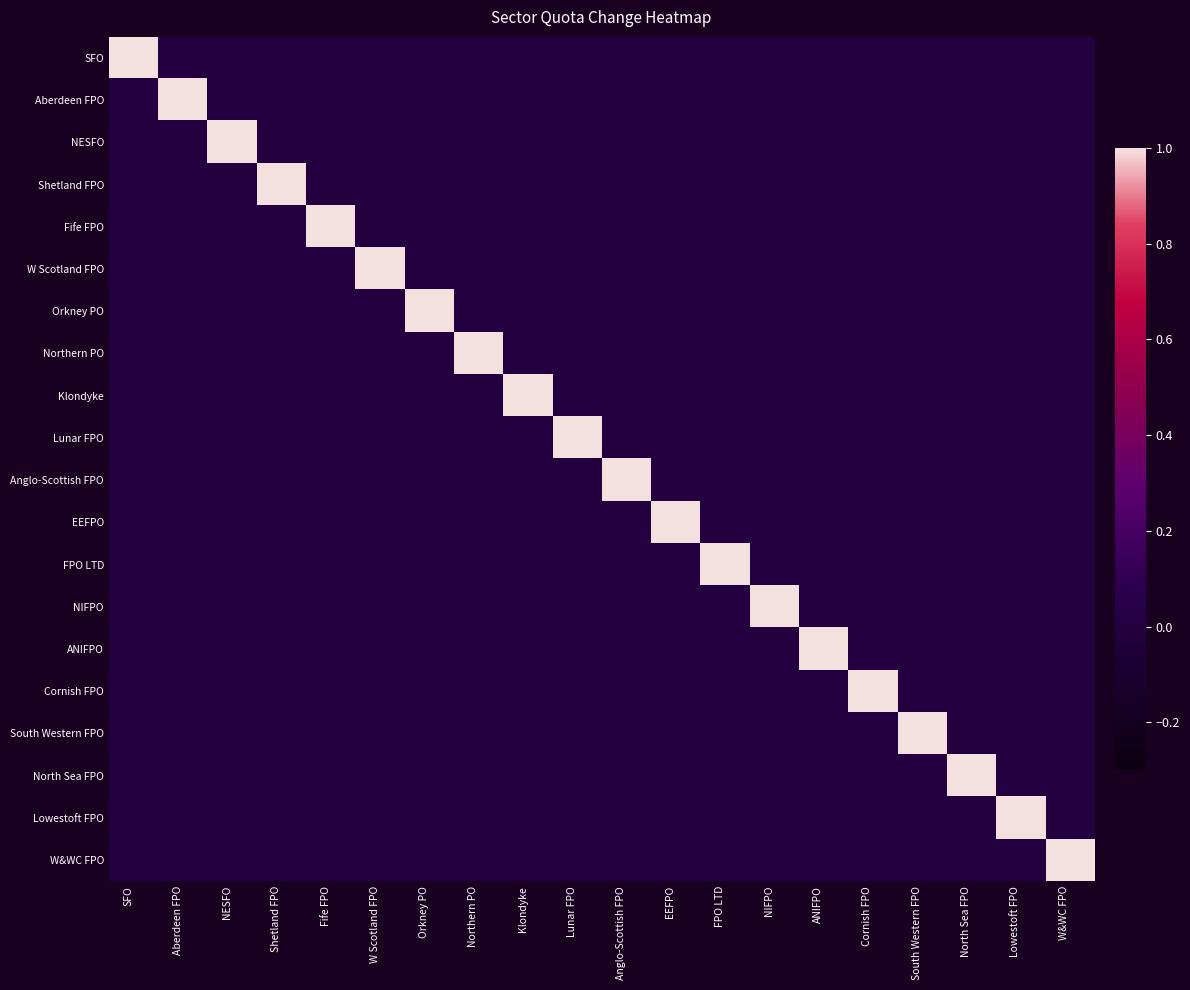

Reading right to left, transcribe all the data shown in this chart.

SFO: W&WC FPO=0	Lowestoft FPO=0	North Sea FPO=0	South Western FPO=0	Cornish FPO=0	ANIFPO=0	NIFPO=0	FPO LTD=0	EEFPO=0	Anglo-Scottish FPO=0	Lunar FPO=0	Klondyke=0	Northern PO=0	Orkney PO=0	W Scotland FPO=0	Fife FPO=0	Shetland FPO=0	NESFO=0	Aberdeen FPO=0	SFO=1
Aberdeen FPO: W&WC FPO=0	Lowestoft FPO=0	North Sea FPO=0	South Western FPO=0	Cornish FPO=0	ANIFPO=0	NIFPO=0	FPO LTD=0	EEFPO=0	Anglo-Scottish FPO=0	Lunar FPO=0	Klondyke=0	Northern PO=0	Orkney PO=0	W Scotland FPO=0	Fife FPO=0	Shetland FPO=0	NESFO=0	Aberdeen FPO=1	SFO=0
NESFO: W&WC FPO=0	Lowestoft FPO=0	North Sea FPO=0	South Western FPO=0	Cornish FPO=0	ANIFPO=0	NIFPO=0	FPO LTD=0	EEFPO=0	Anglo-Scottish FPO=0	Lunar FPO=0	Klondyke=0	Northern PO=0	Orkney PO=0	W Scotland FPO=0	Fife FPO=0	Shetland FPO=0	NESFO=1	Aberdeen FPO=0	SFO=0
Shetland FPO: W&WC FPO=0	Lowestoft FPO=0	North Sea FPO=0	South Western FPO=0	Cornish FPO=0	ANIFPO=0	NIFPO=0	FPO LTD=0	EEFPO=0	Anglo-Scottish FPO=0	Lunar FPO=0	Klondyke=0	Northern PO=0	Orkney PO=0	W Scotland FPO=0	Fife FPO=0	Shetland FPO=1	NESFO=0	Aberdeen FPO=0	SFO=0
Fife FPO: W&WC FPO=0	Lowestoft FPO=0	North Sea FPO=0	South Western FPO=0	Cornish FPO=0	ANIFPO=0	NIFPO=0	FPO LTD=0	EEFPO=0	Anglo-Scottish FPO=0	Lunar FPO=0	Klondyke=0	Northern PO=0	Orkney PO=0	W Scotland FPO=0	Fife FPO=1	Shetland FPO=0	NESFO=0	Aberdeen FPO=0	SFO=0
W Scotland FPO: W&WC FPO=0	Lowestoft FPO=0	North Sea FPO=0	South Western FPO=0	Cornish FPO=0	ANIFPO=0	NIFPO=0	FPO LTD=0	EEFPO=0	Anglo-Scottish FPO=0	Lunar FPO=0	Klondyke=0	Northern PO=0	Orkney PO=0	W Scotland FPO=1	Fife FPO=0	Shetland FPO=0	NESFO=0	Aberdeen FPO=0	SFO=0
Orkney PO: W&WC FPO=0	Lowestoft FPO=0	North Sea FPO=0	South Western FPO=0	Cornish FPO=0	ANIFPO=0	NIFPO=0	FPO LTD=0	EEFPO=0	Anglo-Scottish FPO=0	Lunar FPO=0	Klondyke=0	Northern PO=0	Orkney PO=1	W Scotland FPO=0	Fife FPO=0	Shetland FPO=0	NESFO=0	Aberdeen FPO=0	SFO=0
Northern PO: W&WC FPO=0	Lowestoft FPO=0	North Sea FPO=0	South Western FPO=0	Cornish FPO=0	ANIFPO=0	NIFPO=0	FPO LTD=0	EEFPO=0	Anglo-Scottish FPO=0	Lunar FPO=0	Klondyke=0	Northern PO=1	Orkney PO=0	W Scotland FPO=0	Fife FPO=0	Shetland FPO=0	NESFO=0	Aberdeen FPO=0	SFO=0
Klondyke: W&WC FPO=0	Lowestoft FPO=0	North Sea FPO=0	South Western FPO=0	Cornish FPO=0	ANIFPO=0	NIFPO=0	FPO LTD=0	EEFPO=0	Anglo-Scottish FPO=0	Lunar FPO=0	Klondyke=1	Northern PO=0	Orkney PO=0	W Scotland FPO=0	Fife FPO=0	Shetland FPO=0	NESFO=0	Aberdeen FPO=0	SFO=0
Lunar FPO: W&WC FPO=0	Lowestoft FPO=0	North Sea FPO=0	South Western FPO=0	Cornish FPO=0	ANIFPO=0	NIFPO=0	FPO LTD=0	EEFPO=0	Anglo-Scottish FPO=0	Lunar FPO=1	Klondyke=0	Northern PO=0	Orkney PO=0	W Scotland FPO=0	Fife FPO=0	Shetland FPO=0	NESFO=0	Aberdeen FPO=0	SFO=0
Anglo-Scottish FPO: W&WC FPO=0	Lowestoft FPO=0	North Sea FPO=0	South Western FPO=0	Cornish FPO=0	ANIFPO=0	NIFPO=0	FPO LTD=0	EEFPO=0	Anglo-Scottish FPO=1	Lunar FPO=0	Klondyke=0	Northern PO=0	Orkney PO=0	W Scotland FPO=0	Fife FPO=0	Shetland FPO=0	NESFO=0	Aberdeen FPO=0	SFO=0
EEFPO: W&WC FPO=0	Lowestoft FPO=0	North Sea FPO=0	South Western FPO=0	Cornish FPO=0	ANIFPO=0	NIFPO=0	FPO LTD=0	EEFPO=1	Anglo-Scottish FPO=0	Lunar FPO=0	Klondyke=0	Northern PO=0	Orkney PO=0	W Scotland FPO=0	Fife FPO=0	Shetland FPO=0	NESFO=0	Aberdeen FPO=0	SFO=0
FPO LTD: W&WC FPO=0	Lowestoft FPO=0	North Sea FPO=0	South Western FPO=0	Cornish FPO=0	ANIFPO=0	NIFPO=0	FPO LTD=1	EEFPO=0	Anglo-Scottish FPO=0	Lunar FPO=0	Klondyke=0	Northern PO=0	Orkney PO=0	W Scotland FPO=0	Fife FPO=0	Shetland FPO=0	NESFO=0	Aberdeen FPO=0	SFO=0
NIFPO: W&WC FPO=0	Lowestoft FPO=0	North Sea FPO=0	South Western FPO=0	Cornish FPO=0	ANIFPO=0	NIFPO=1	FPO LTD=0	EEFPO=0	Anglo-Scottish FPO=0	Lunar FPO=0	Klondyke=0	Northern PO=0	Orkney PO=0	W Scotland FPO=0	Fife FPO=0	Shetland FPO=0	NESFO=0	Aberdeen FPO=0	SFO=0
ANIFPO: W&WC FPO=0	Lowestoft FPO=0	North Sea FPO=0	South Western FPO=0	Cornish FPO=0	ANIFPO=1	NIFPO=0	FPO LTD=0	EEFPO=0	Anglo-Scottish FPO=0	Lunar FPO=0	Klondyke=0	Northern PO=0	Orkney PO=0	W Scotland FPO=0	Fife FPO=0	Shetland FPO=0	NESFO=0	Aberdeen FPO=0	SFO=0
Cornish FPO: W&WC FPO=0	Lowestoft FPO=0	North Sea FPO=0	South Western FPO=0	Cornish FPO=1	ANIFPO=0	NIFPO=0	FPO LTD=0	EEFPO=0	Anglo-Scottish FPO=0	Lunar FPO=0	Klondyke=0	Northern PO=0	Orkney PO=0	W Scotland FPO=0	Fife FPO=0	Shetland FPO=0	NESFO=0	Aberdeen FPO=0	SFO=0
South Western FPO: W&WC FPO=0	Lowestoft FPO=0	North Sea FPO=0	South Western FPO=1	Cornish FPO=0	ANIFPO=0	NIFPO=0	FPO LTD=0	EEFPO=0	Anglo-Scottish FPO=0	Lunar FPO=0	Klondyke=0	Northern PO=0	Orkney PO=0	W Scotland FPO=0	Fife FPO=0	Shetland FPO=0	NESFO=0	Aberdeen FPO=0	SFO=0
North Sea FPO: W&WC FPO=0	Lowestoft FPO=0	North Sea FPO=1	South Western FPO=0	Cornish FPO=0	ANIFPO=0	NIFPO=0	FPO LTD=0	EEFPO=0	Anglo-Scottish FPO=0	Lunar FPO=0	Klondyke=0	Northern PO=0	Orkney PO=0	W Scotland FPO=0	Fife FPO=0	Shetland FPO=0	NESFO=0	Aberdeen FPO=0	SFO=0
Lowestoft FPO: W&WC FPO=0	Lowestoft FPO=1	North Sea FPO=0	South Western FPO=0	Cornish FPO=0	ANIFPO=0	NIFPO=0	FPO LTD=0	EEFPO=0	Anglo-Scottish FPO=0	Lunar FPO=0	Klondyke=0	Northern PO=0	Orkney PO=0	W Scotland FPO=0	Fife FPO=0	Shetland FPO=0	NESFO=0	Aberdeen FPO=0	SFO=0
W&WC FPO: W&WC FPO=1	Lowestoft FPO=0	North Sea FPO=0	South Western FPO=0	Cornish FPO=0	ANIFPO=0	NIFPO=0	FPO LTD=0	EEFPO=0	Anglo-Scottish FPO=0	Lunar FPO=0	Klondyke=0	Northern PO=0	Orkney PO=0	W Scotland FPO=0	Fife FPO=0	Shetland FPO=0	NESFO=0	Aberdeen FPO=0	SFO=0